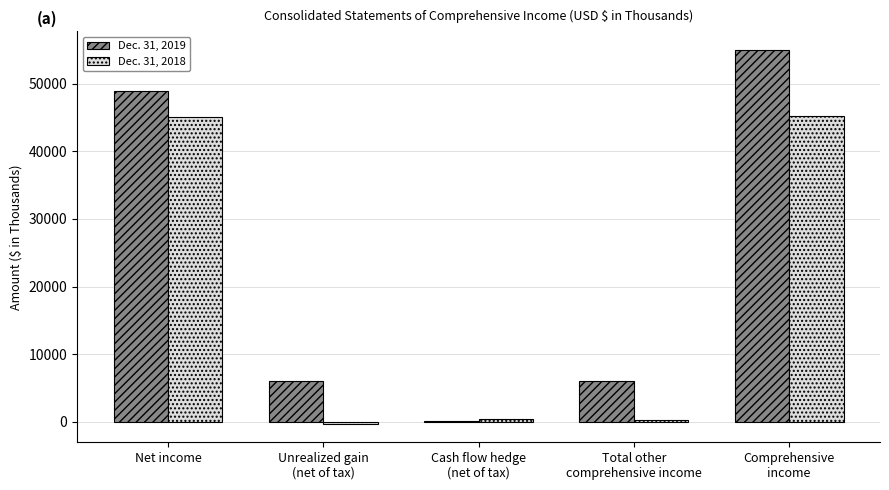

Count the number of data series in this chart.

2